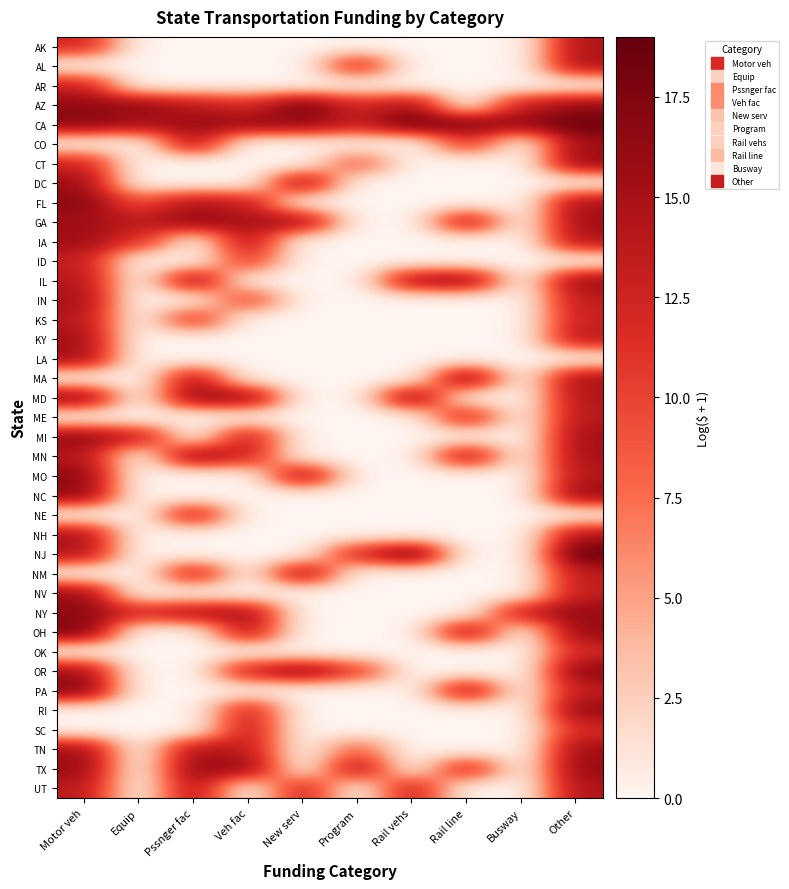

What is the spread (max minus min) of values at Motor veh?

17.8